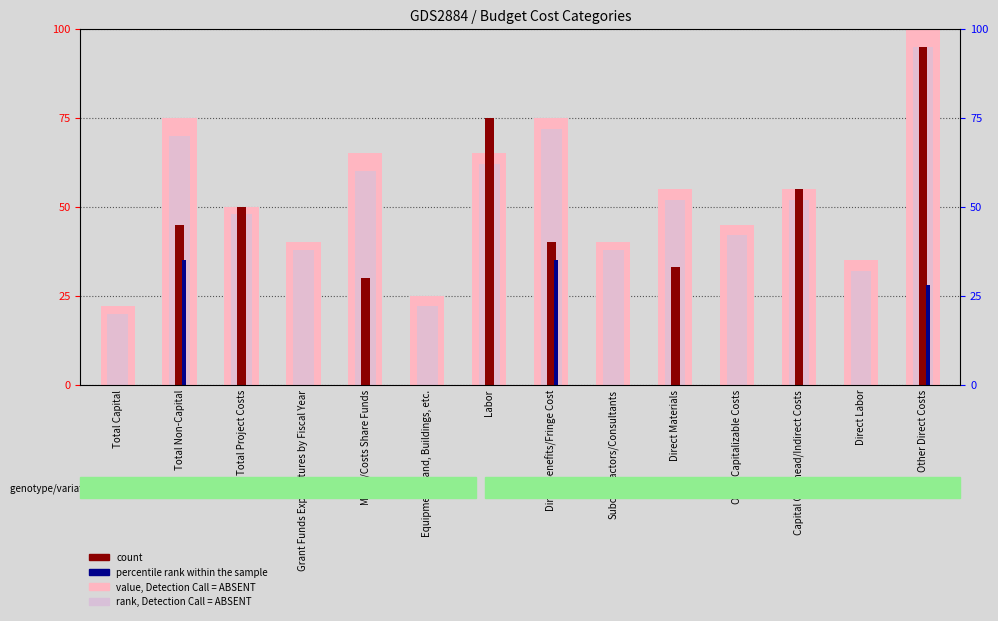

What is the maximum value shown in the chart?

100